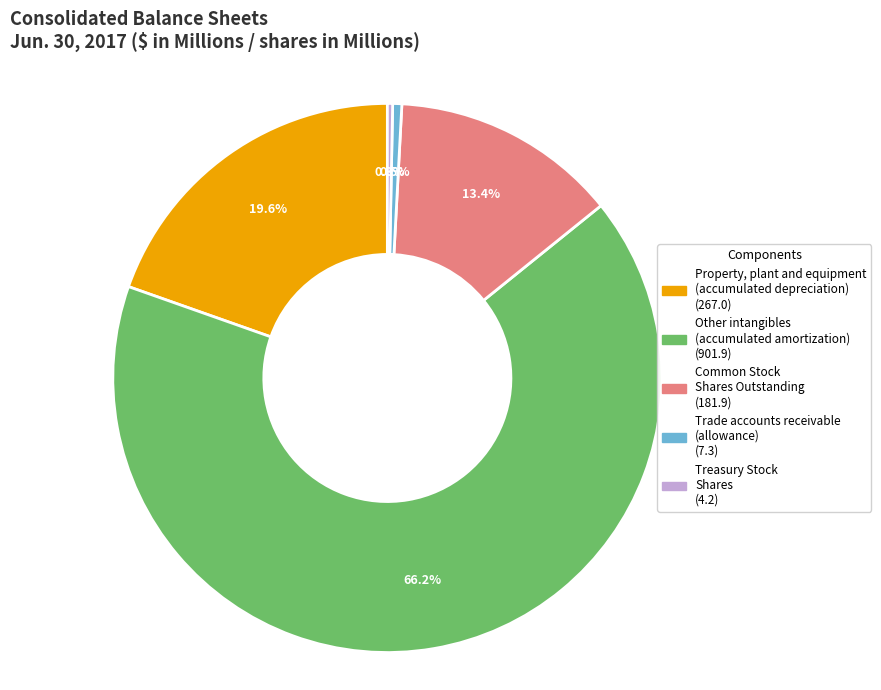

Which slice is the largest?

Other intangibles (accumulated amortization)